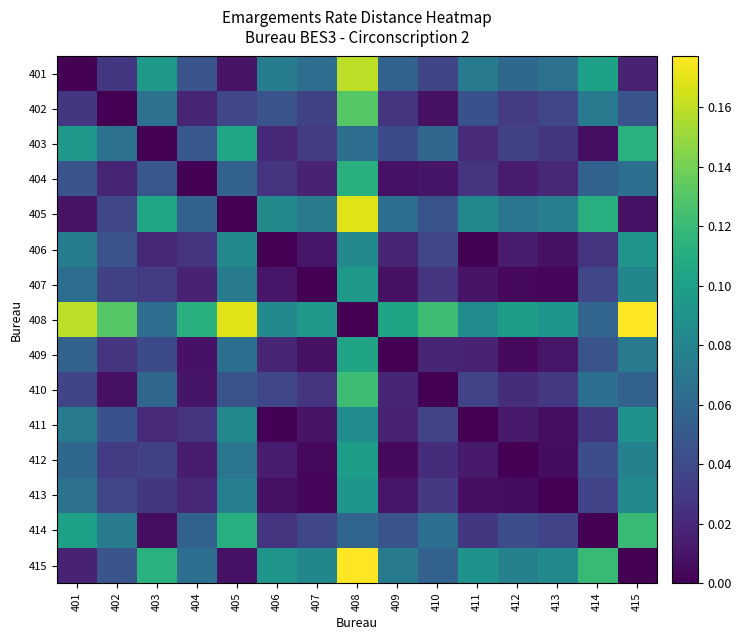

Reading left to right, extract all data points from this chart.

401: 401=0.0	402=0.0	403=0.1	404=0.0	405=0.0	406=0.1	407=0.1	408=0.2	409=0.1	410=0.0	411=0.1	412=0.1	413=0.1	414=0.1	415=0.0
402: 401=0.0	402=0.0	403=0.1	404=0.0	405=0.0	406=0.0	407=0.0	408=0.1	409=0.0	410=0.0	411=0.0	412=0.0	413=0.0	414=0.1	415=0.0
403: 401=0.1	402=0.1	403=0.0	404=0.0	405=0.1	406=0.0	407=0.0	408=0.1	409=0.0	410=0.1	411=0.0	412=0.0	413=0.0	414=0.0	415=0.1
404: 401=0.0	402=0.0	403=0.0	404=0.0	405=0.1	406=0.0	407=0.0	408=0.1	409=0.0	410=0.0	411=0.0	412=0.0	413=0.0	414=0.1	415=0.1
405: 401=0.0	402=0.0	403=0.1	404=0.1	405=0.0	406=0.1	407=0.1	408=0.2	409=0.1	410=0.0	411=0.1	412=0.1	413=0.1	414=0.1	415=0.0
406: 401=0.1	402=0.0	403=0.0	404=0.0	405=0.1	406=0.0	407=0.0	408=0.1	409=0.0	410=0.0	411=0.0	412=0.0	413=0.0	414=0.0	415=0.1
407: 401=0.1	402=0.0	403=0.0	404=0.0	405=0.1	406=0.0	407=0.0	408=0.1	409=0.0	410=0.0	411=0.0	412=0.0	413=0.0	414=0.0	415=0.1
408: 401=0.2	402=0.1	403=0.1	404=0.1	405=0.2	406=0.1	407=0.1	408=0.0	409=0.1	410=0.1	411=0.1	412=0.1	413=0.1	414=0.1	415=0.2
409: 401=0.1	402=0.0	403=0.0	404=0.0	405=0.1	406=0.0	407=0.0	408=0.1	409=0.0	410=0.0	411=0.0	412=0.0	413=0.0	414=0.0	415=0.1
410: 401=0.0	402=0.0	403=0.1	404=0.0	405=0.0	406=0.0	407=0.0	408=0.1	409=0.0	410=0.0	411=0.0	412=0.0	413=0.0	414=0.1	415=0.1
411: 401=0.1	402=0.0	403=0.0	404=0.0	405=0.1	406=0.0	407=0.0	408=0.1	409=0.0	410=0.0	411=0.0	412=0.0	413=0.0	414=0.0	415=0.1
412: 401=0.1	402=0.0	403=0.0	404=0.0	405=0.1	406=0.0	407=0.0	408=0.1	409=0.0	410=0.0	411=0.0	412=0.0	413=0.0	414=0.0	415=0.1
413: 401=0.1	402=0.0	403=0.0	404=0.0	405=0.1	406=0.0	407=0.0	408=0.1	409=0.0	410=0.0	411=0.0	412=0.0	413=0.0	414=0.0	415=0.1
414: 401=0.1	402=0.1	403=0.0	404=0.1	405=0.1	406=0.0	407=0.0	408=0.1	409=0.0	410=0.1	411=0.0	412=0.0	413=0.0	414=0.0	415=0.1
415: 401=0.0	402=0.0	403=0.1	404=0.1	405=0.0	406=0.1	407=0.1	408=0.2	409=0.1	410=0.1	411=0.1	412=0.1	413=0.1	414=0.1	415=0.0